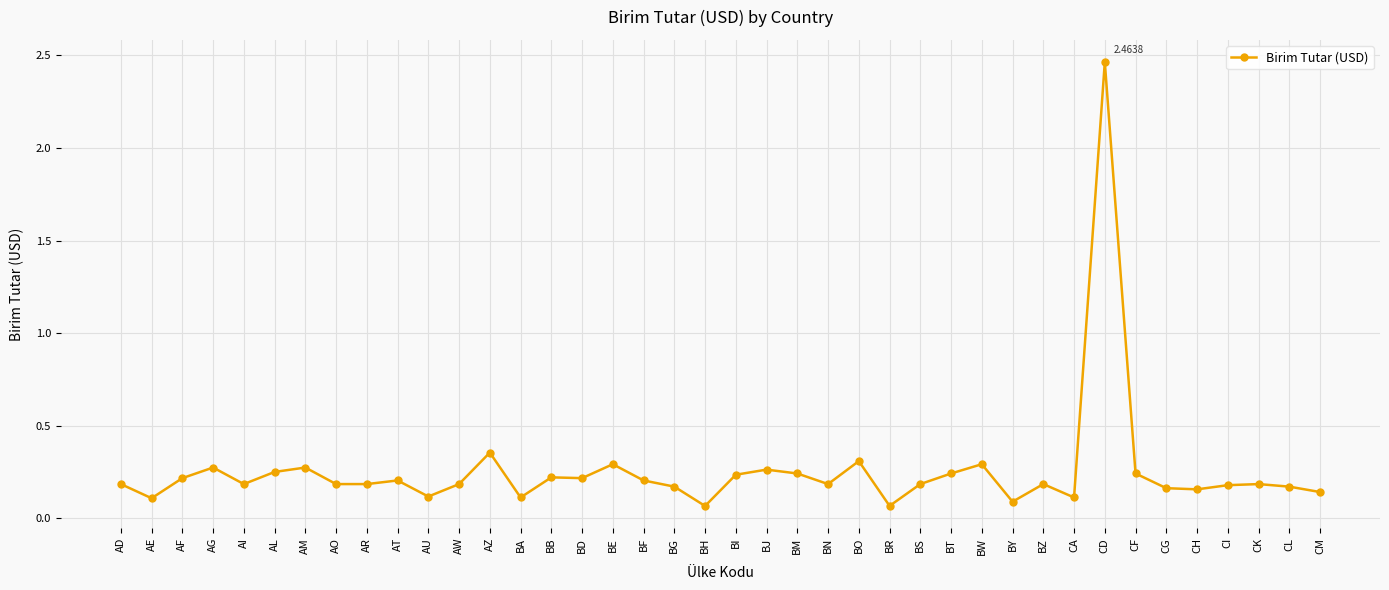

Which label corresponds to the largest value in the chart?

CD